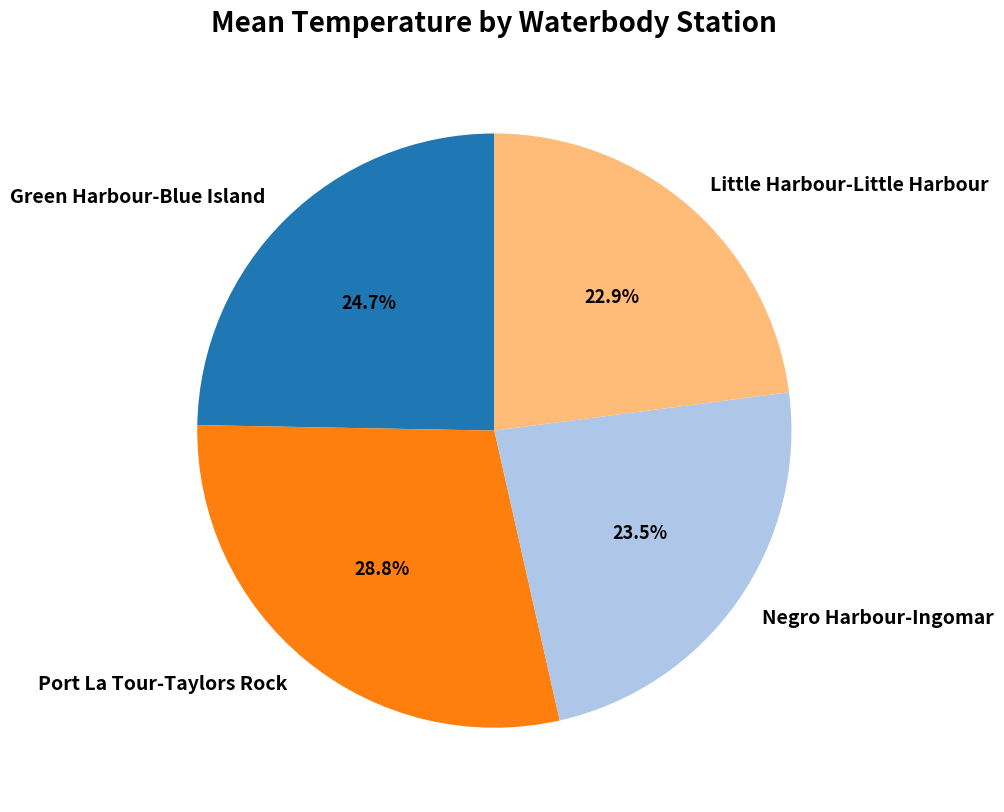

What is the ratio of the value at Port La Tour-Taylors Rock to the value at Green Harbour-Blue Island?

1.2